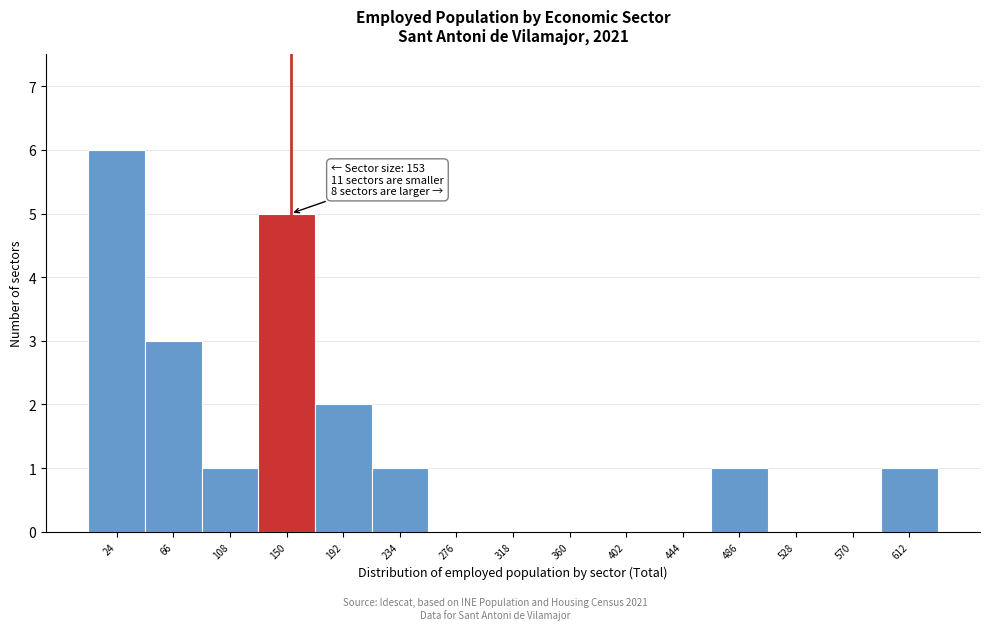

Over which range of the x-axis is the bar tallest?

3 to 45